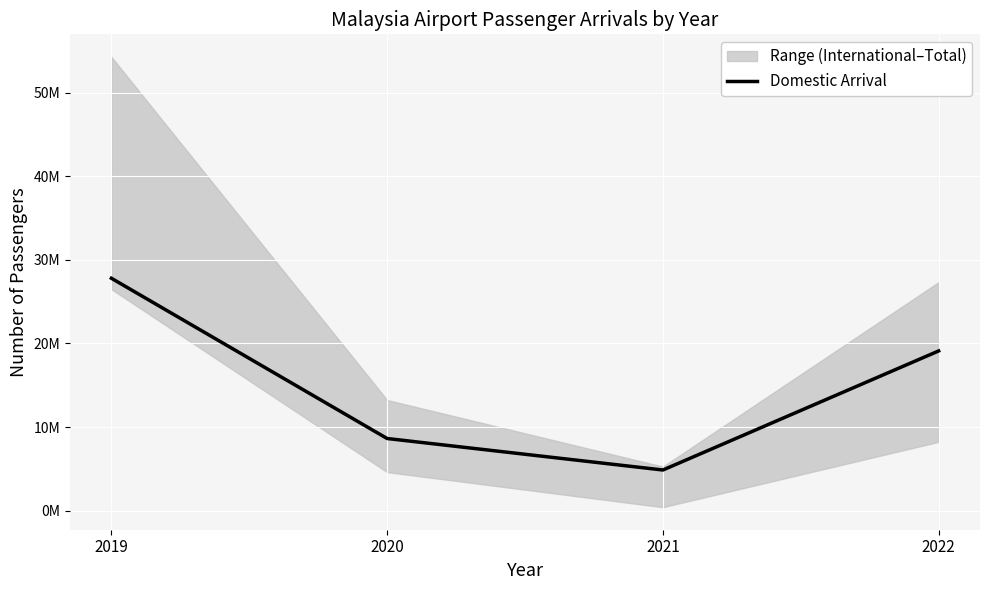

How many values are between 8626365 and 27792327?

3